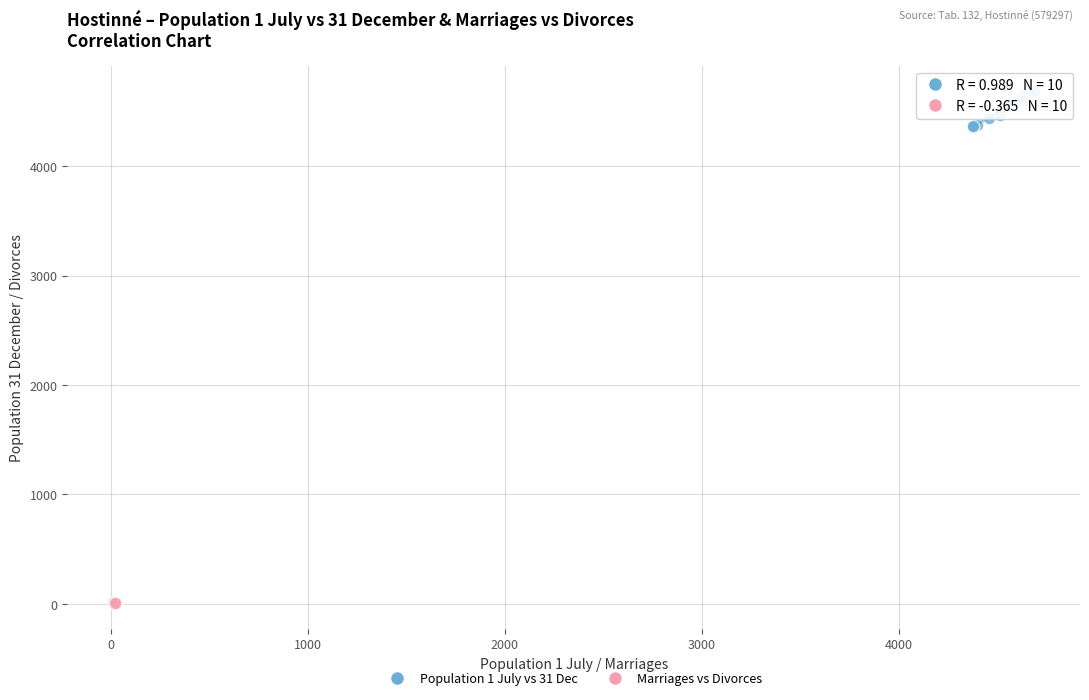

Which series has the largest Y range (max minus min)?

Population 1 July vs 31 Dec